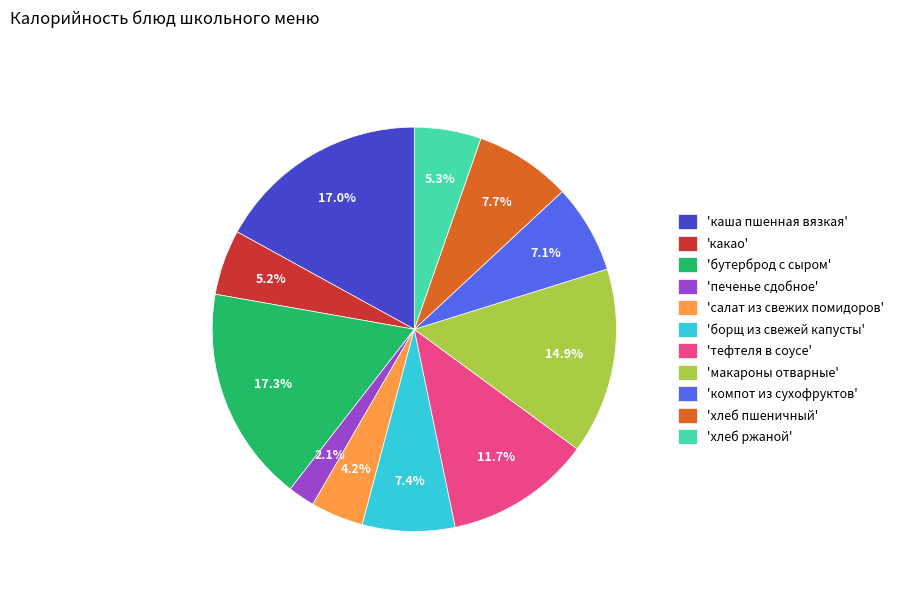

Between 'салат из свежих помидоров' and 'борщ из свежей капусты', which is larger?

'борщ из свежей капусты'